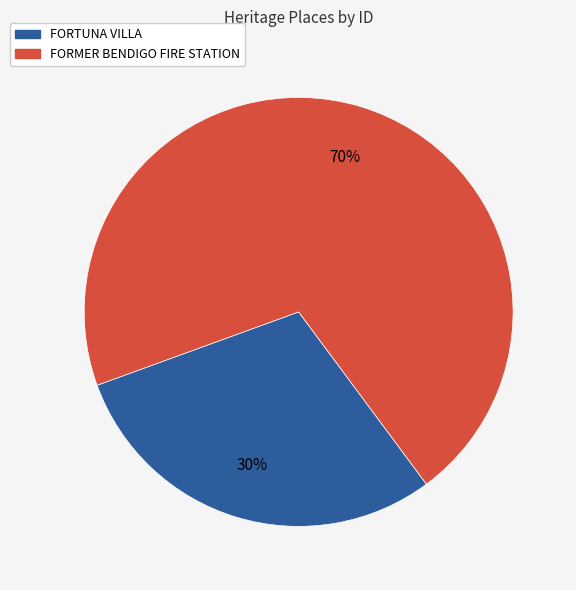

Is FORTUNA VILLA the majority of the pie?

No